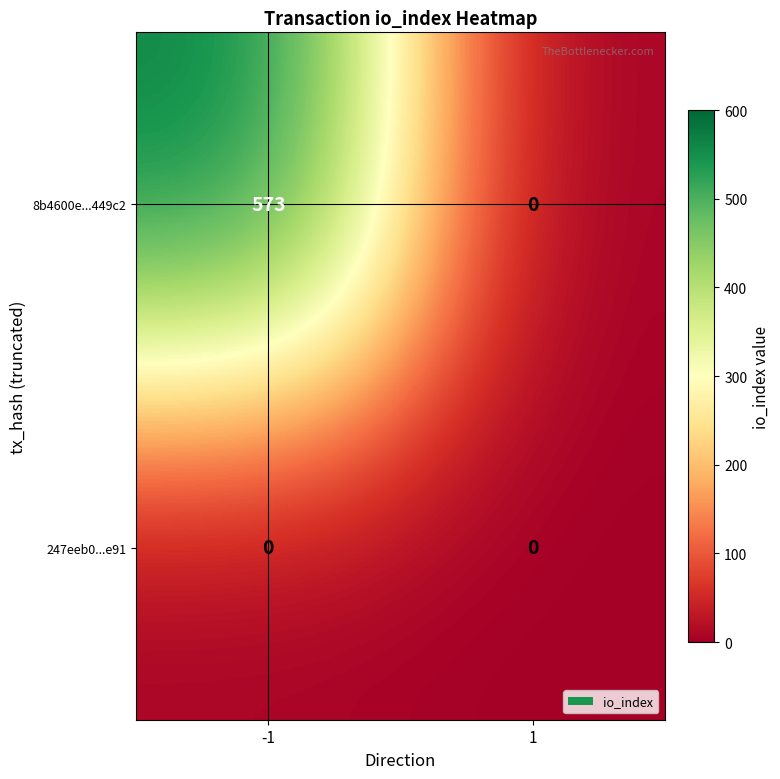

What is the maximum value for 8b4600e...449c2?

573